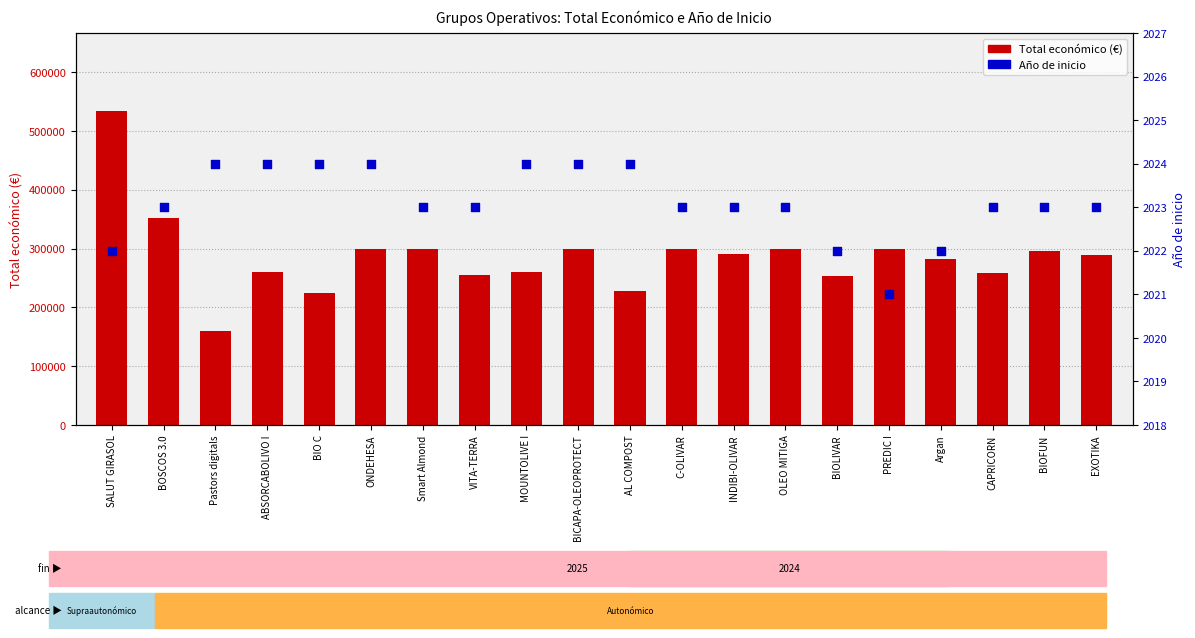

Is the value of Total económico at ONDEHESA greater than the value of Año de inicio at VITA-TERRA?

Yes